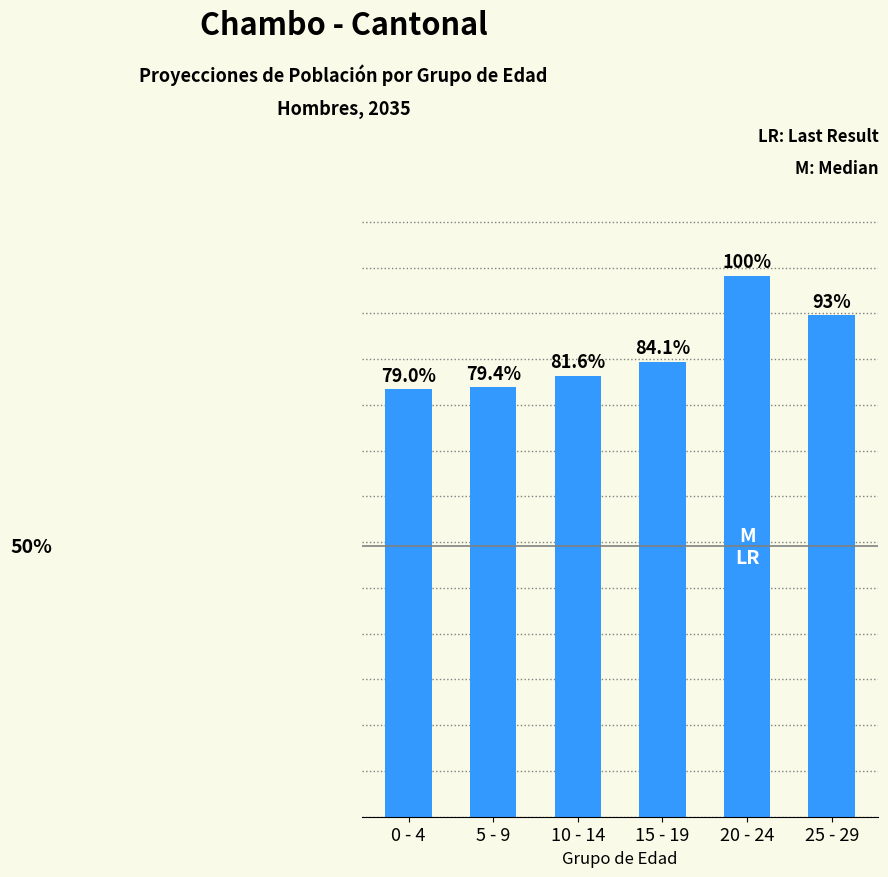

Are the bars horizontal?

No